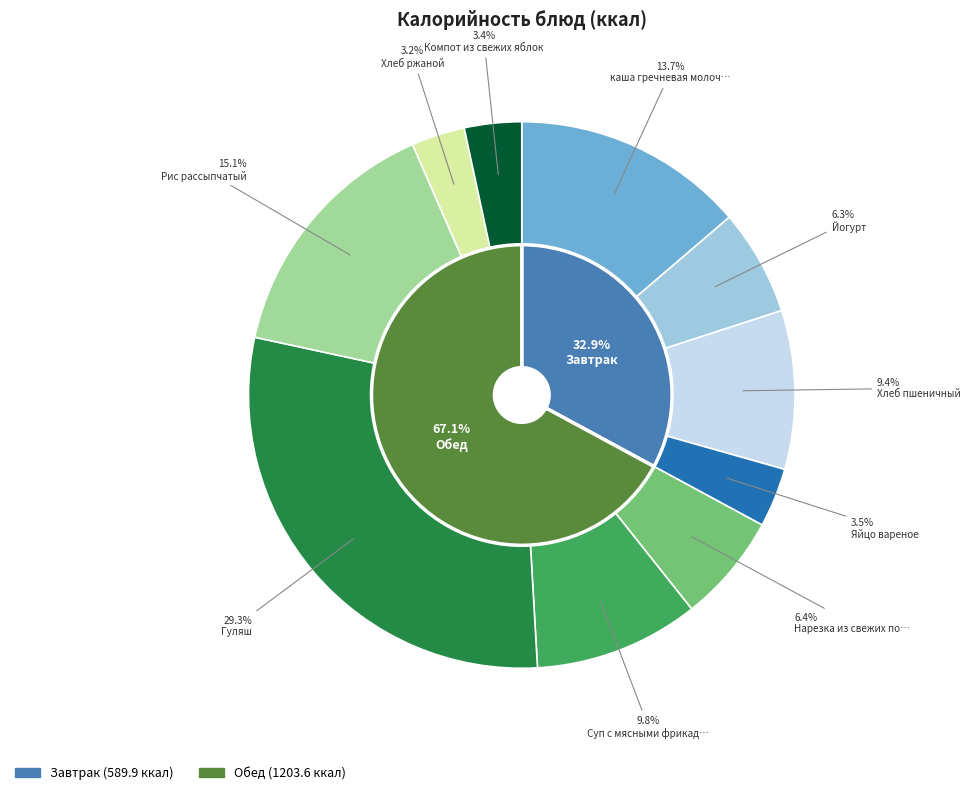

How much of the chart is everything except Гуляш?

70.7%